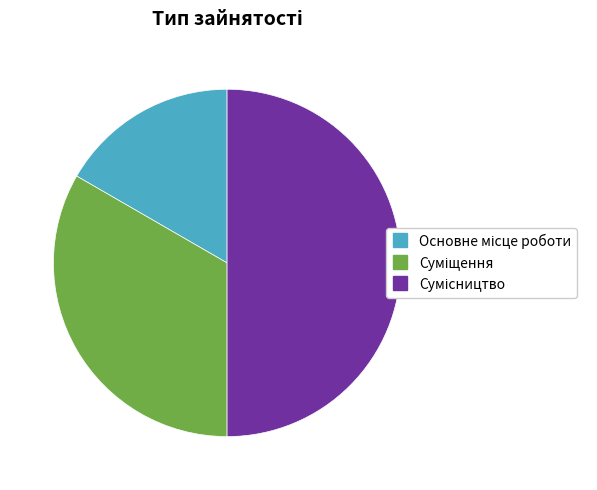

Does Суміщення represent more than half of the total?

No